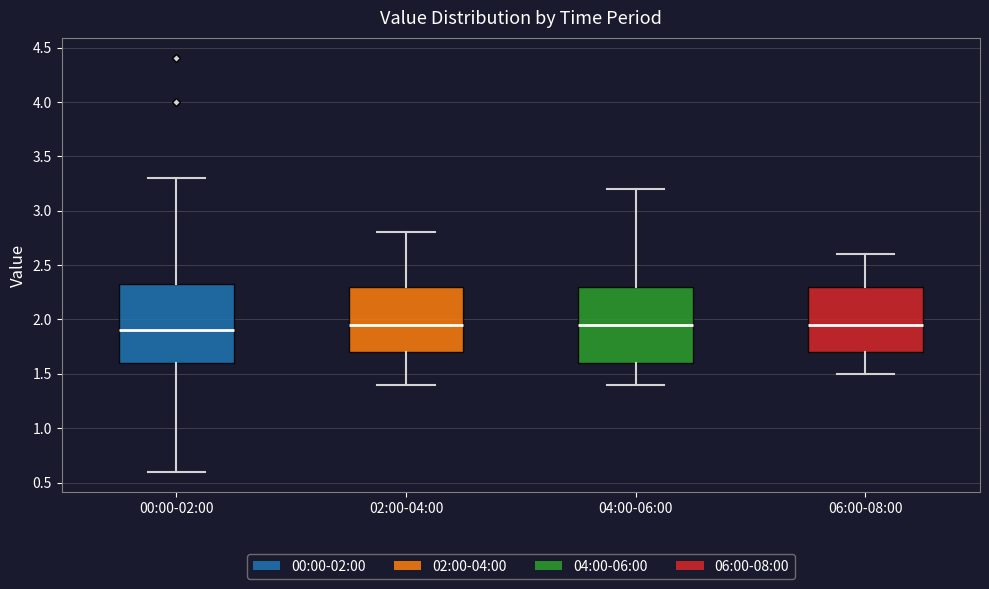

Reading left to right, transcribe this box plot: for each box, give where its median line is, the range the box spans, and where its two whiskers end, as read against the y-axis. The values are not printed on the chart, so give them approximately, as read against the axis.

00:00-02:00: median 1.90, box 1.60 to 2.35, whiskers 0.60 to 3.30
02:00-04:00: median 1.95, box 1.70 to 2.30, whiskers 1.40 to 2.80
04:00-06:00: median 1.95, box 1.60 to 2.30, whiskers 1.40 to 3.20
06:00-08:00: median 1.95, box 1.70 to 2.30, whiskers 1.50 to 2.60